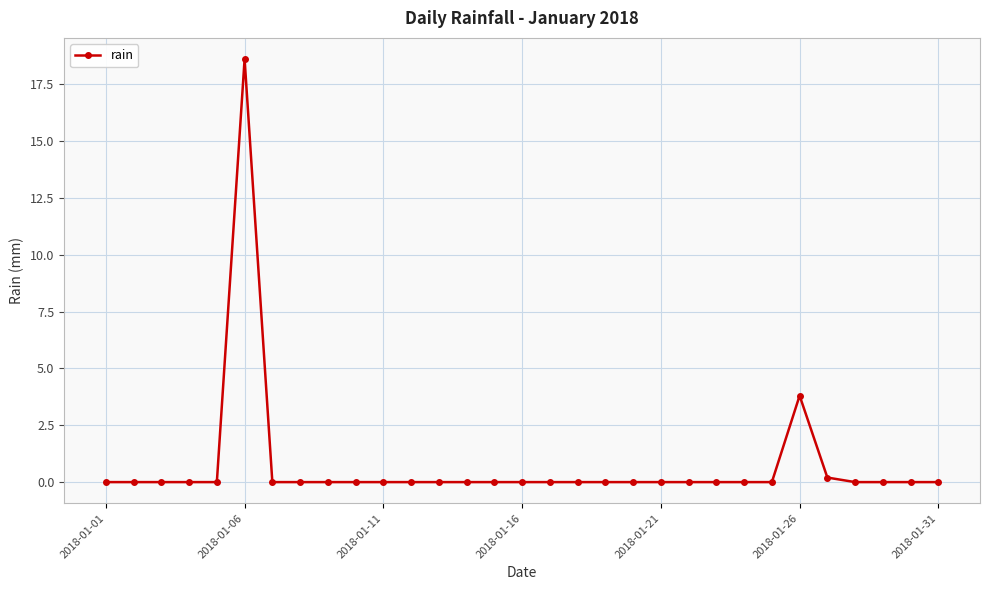

What is the greatest value displayed?

18.6